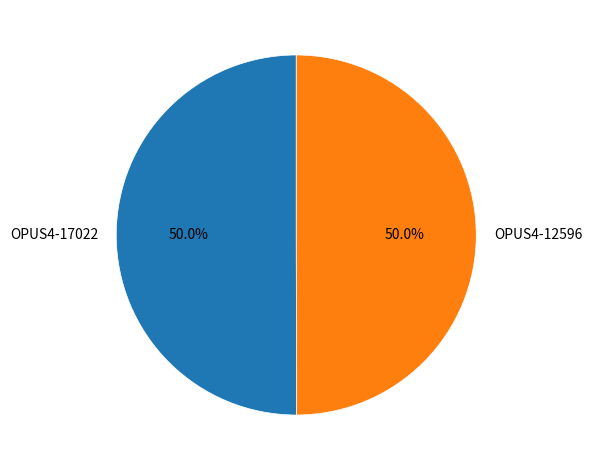

To the nearest percent, what percentage of the pie is OPUS4-17022?

50%